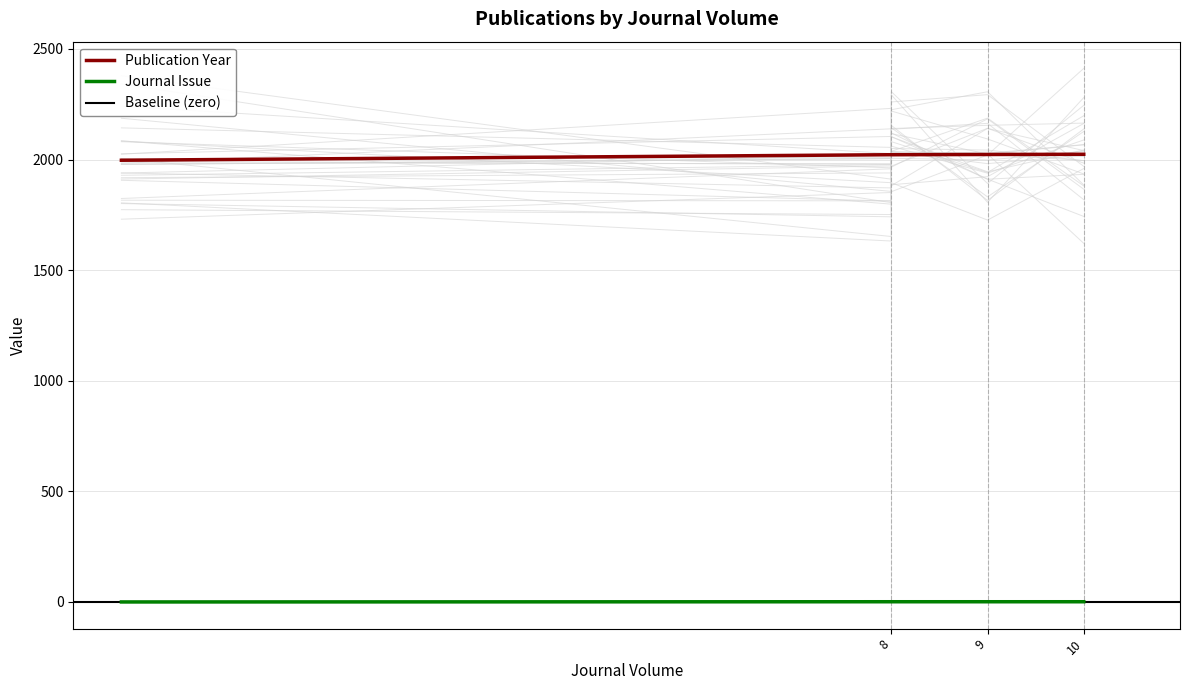

How many lines are shown in the chart?

2